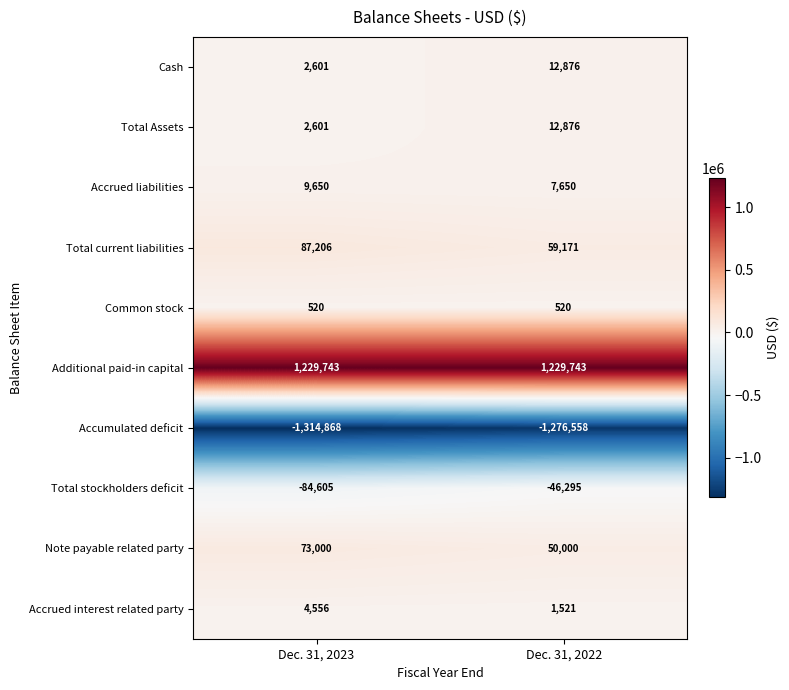

What is the difference between the highest and lowest values at Dec. 31, 2022?

2506301